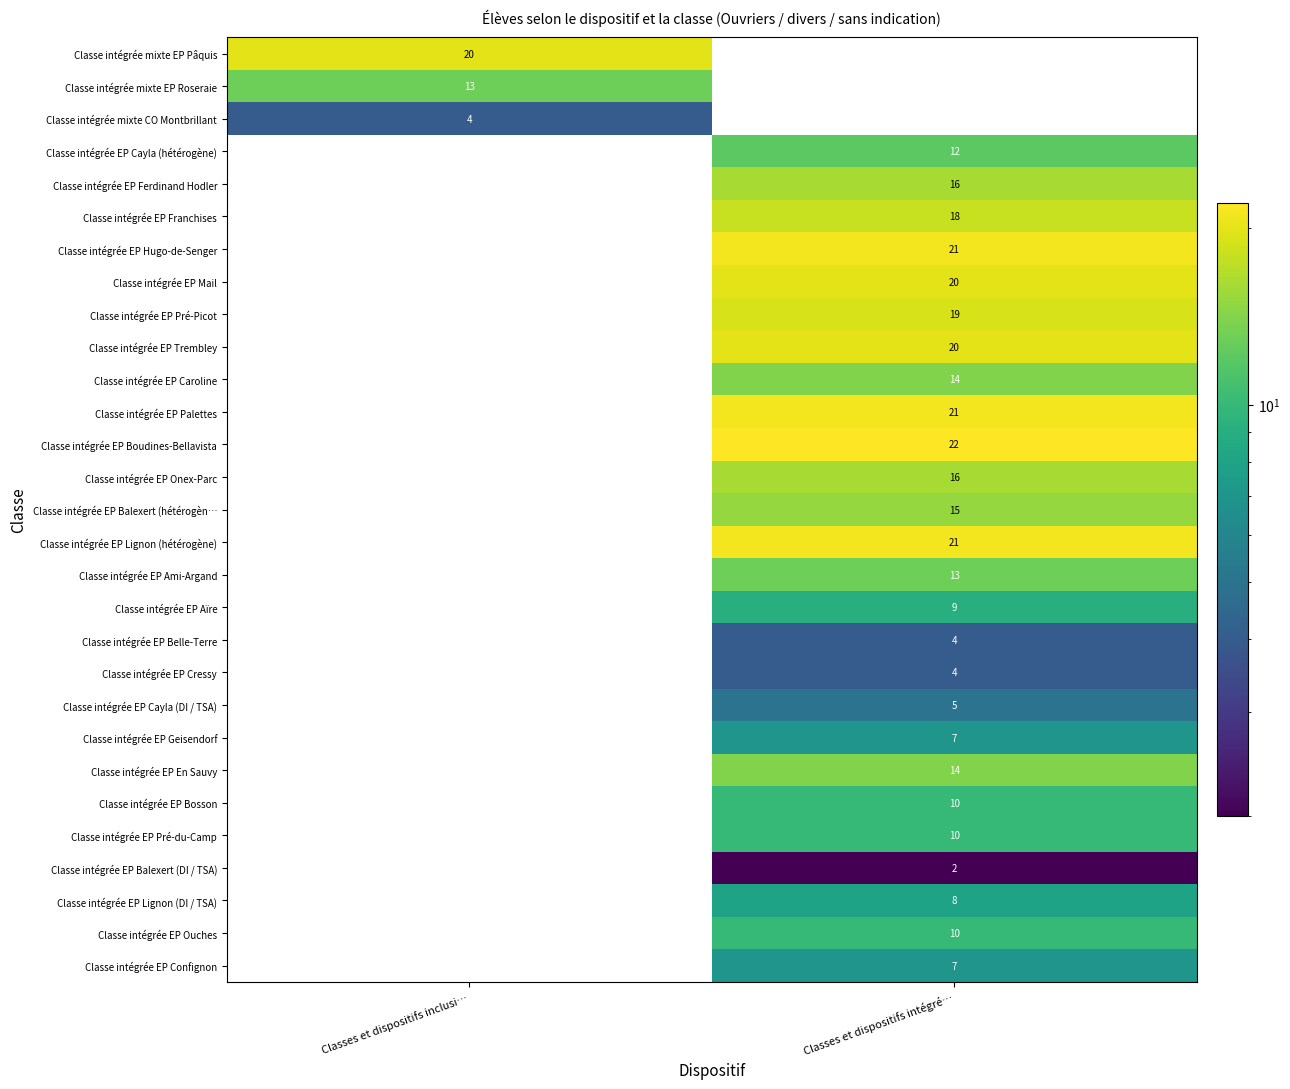

Which has a higher value, Classes et dispositifs intégré… or Classes et dispositifs inclusi…?

Classes et dispositifs inclusi…